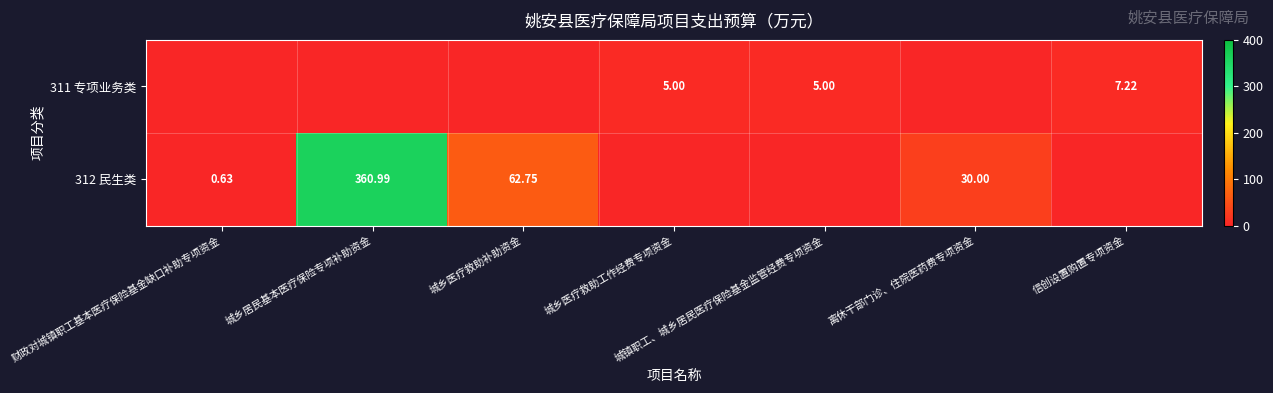

Between 城乡医疗救助补助资金 and 离休干部门诊、住院医药费专项资金, which series saw the biggest shift?

312 民生类